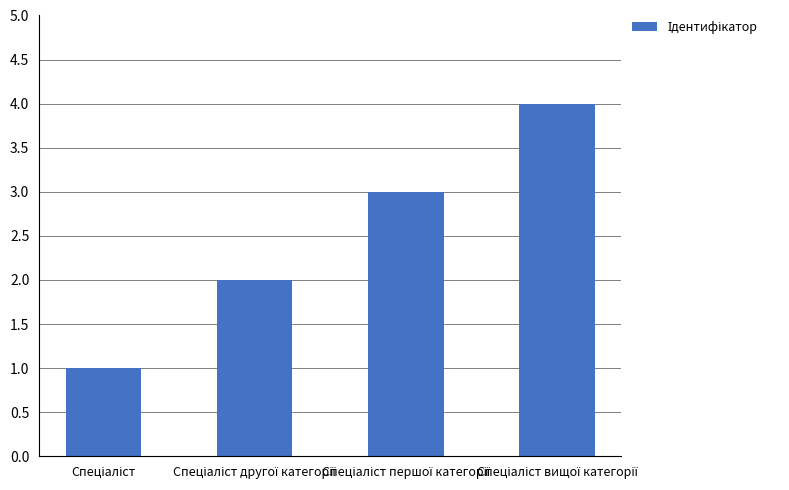

What is the greatest value displayed?

4